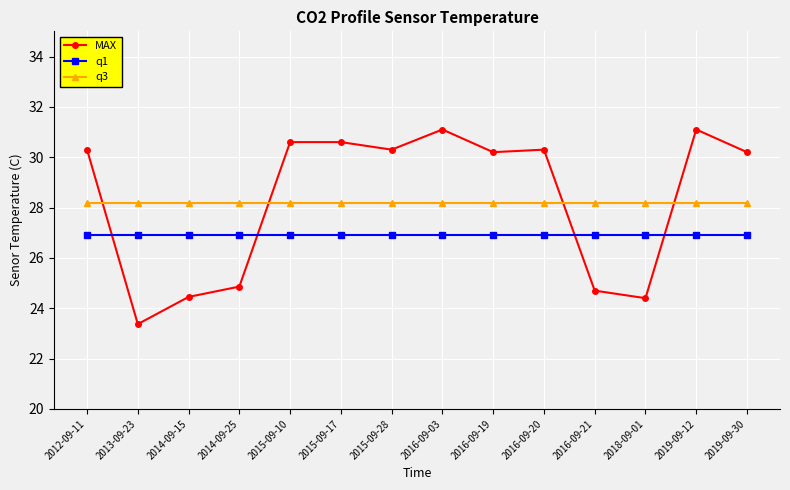

At 2012-09-11, list the series in order from smallest to largest.

q1, q3, MAX